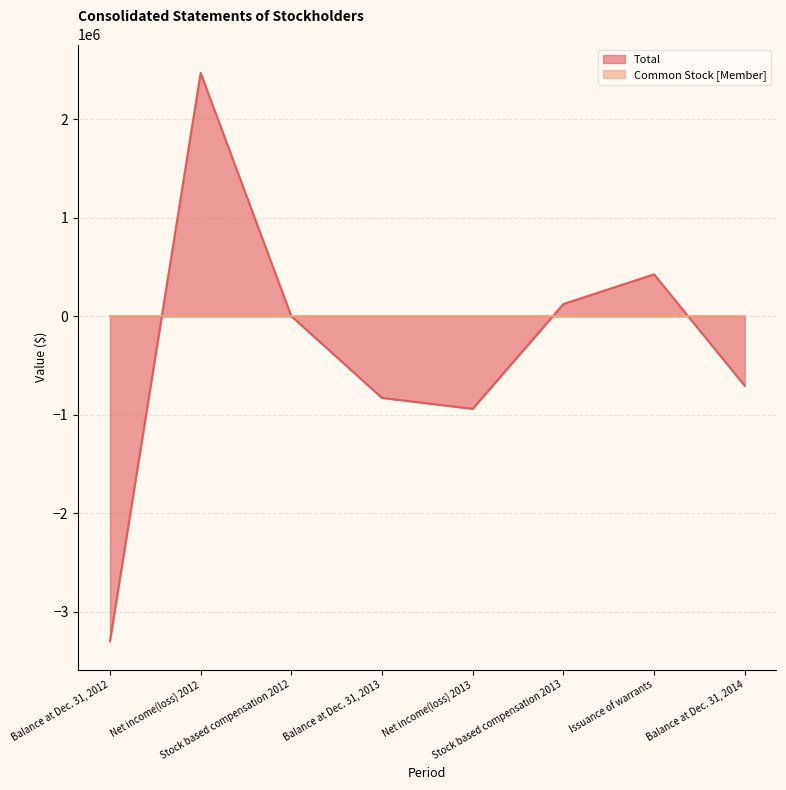

How many lines are shown in the chart?

2